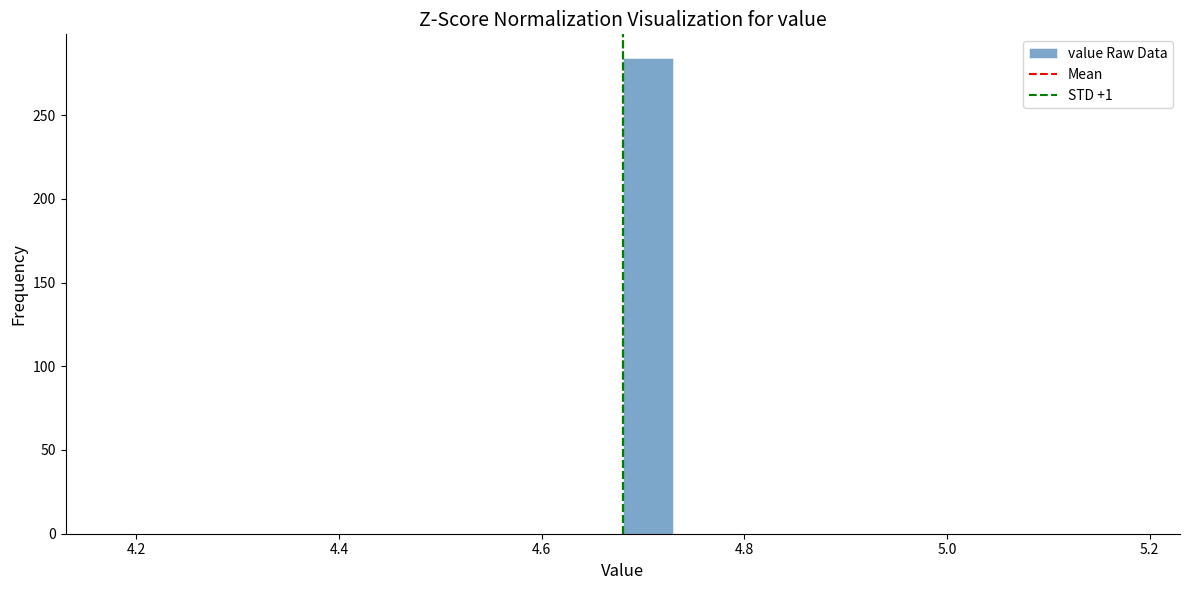

Read against the x-axis, roughly where is the centre of the tallest bar?

4.70